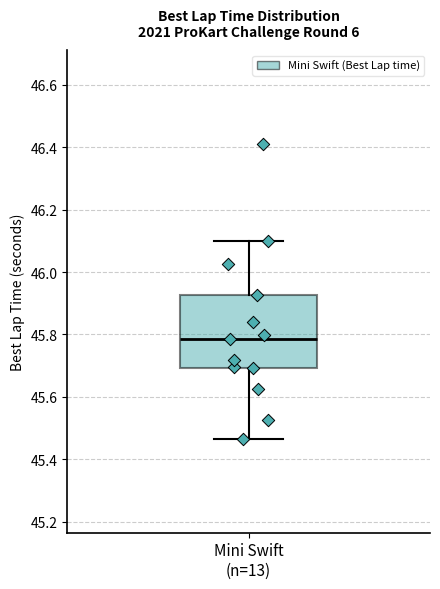

Read this box plot against the y-axis: the position of the median line, the range covered by the box, and the ends of both whiskers. The values are not printed on the chart, so give them approximately, as read against the axis.

median 45.78, box 45.70 to 45.92, whiskers 45.46 to 46.10